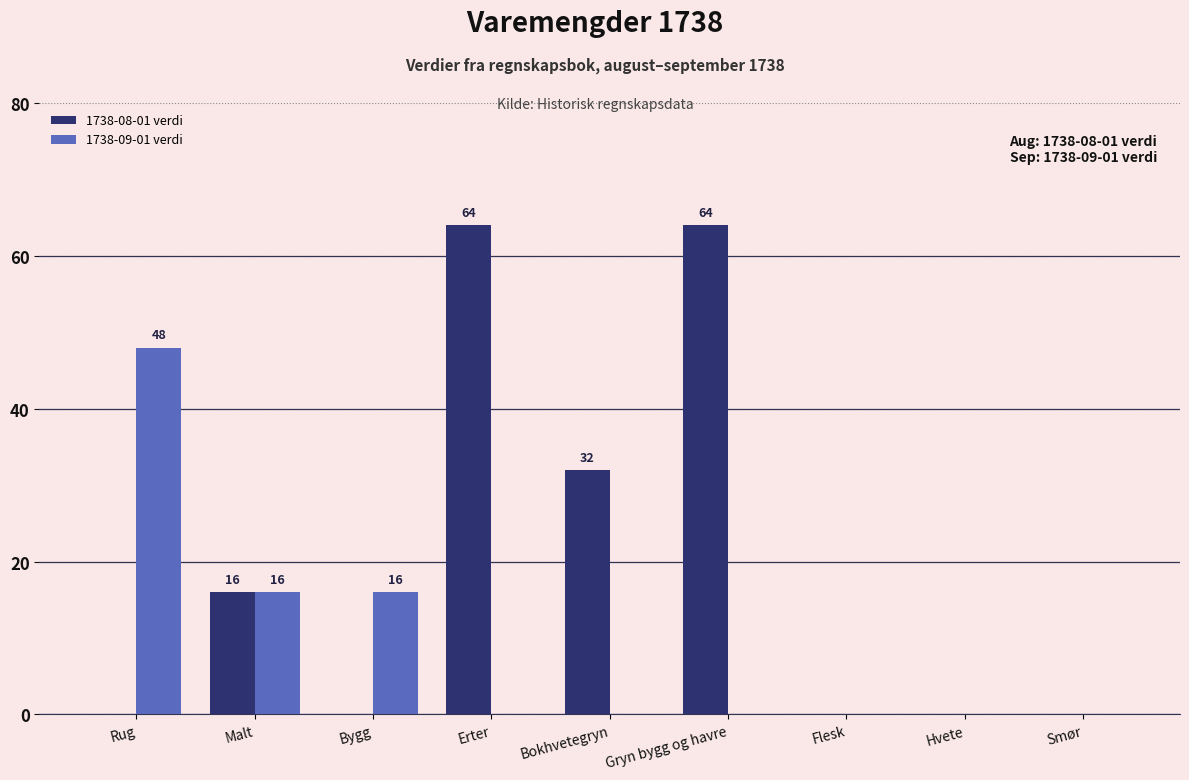

Count the number of categories in the chart.

9